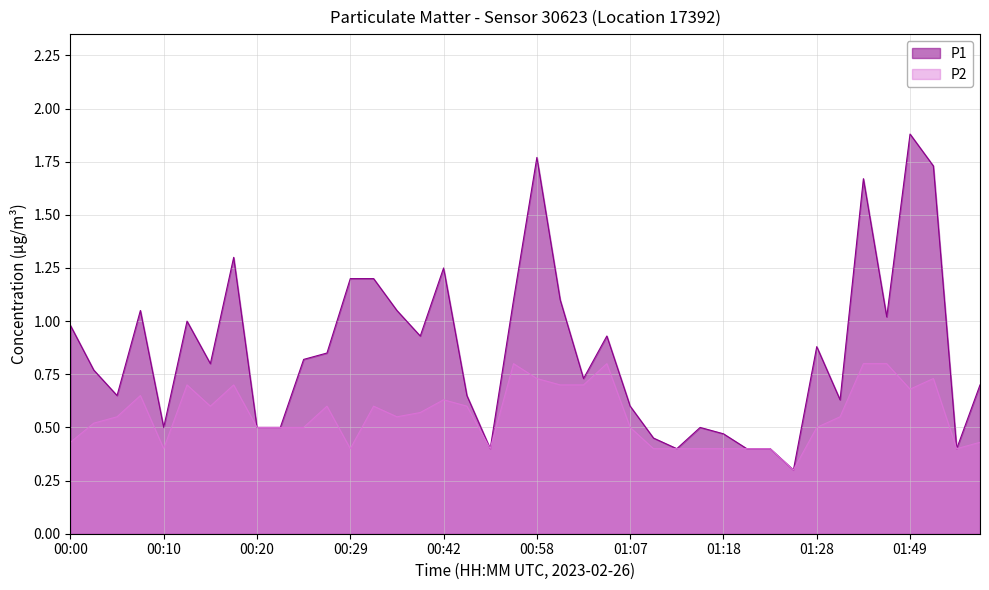

True or false: P2 and P1 cross at least once.

False